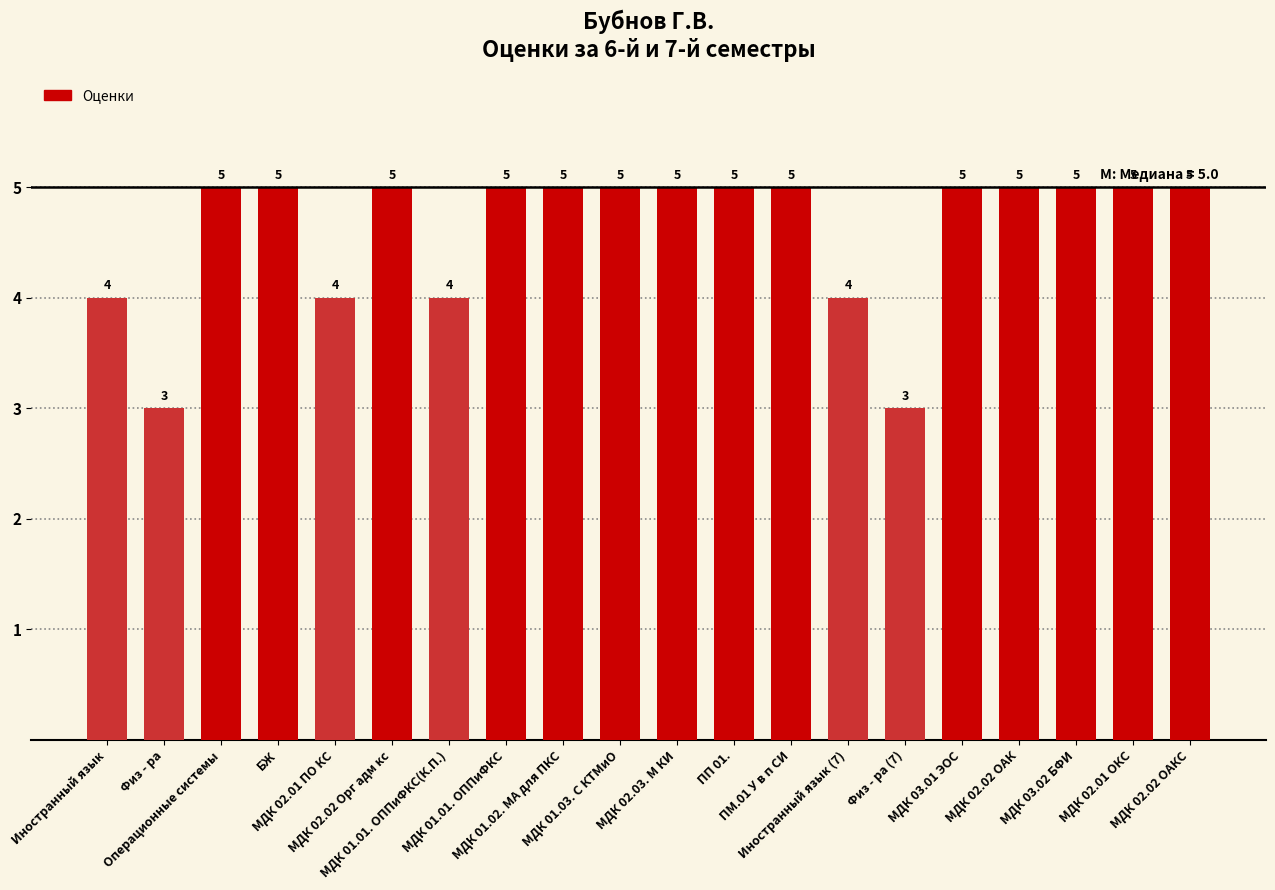

What is the minimum value shown in the chart?

3